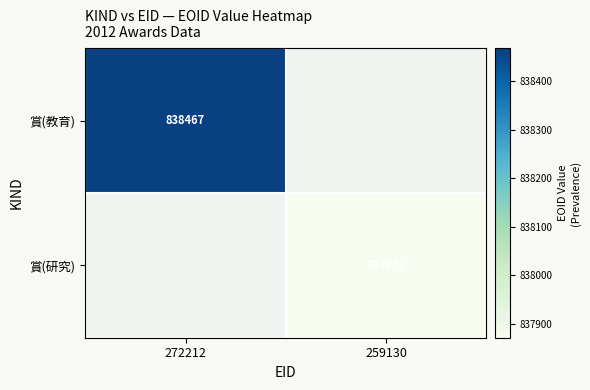

Which category has the highest value across all series?

272212